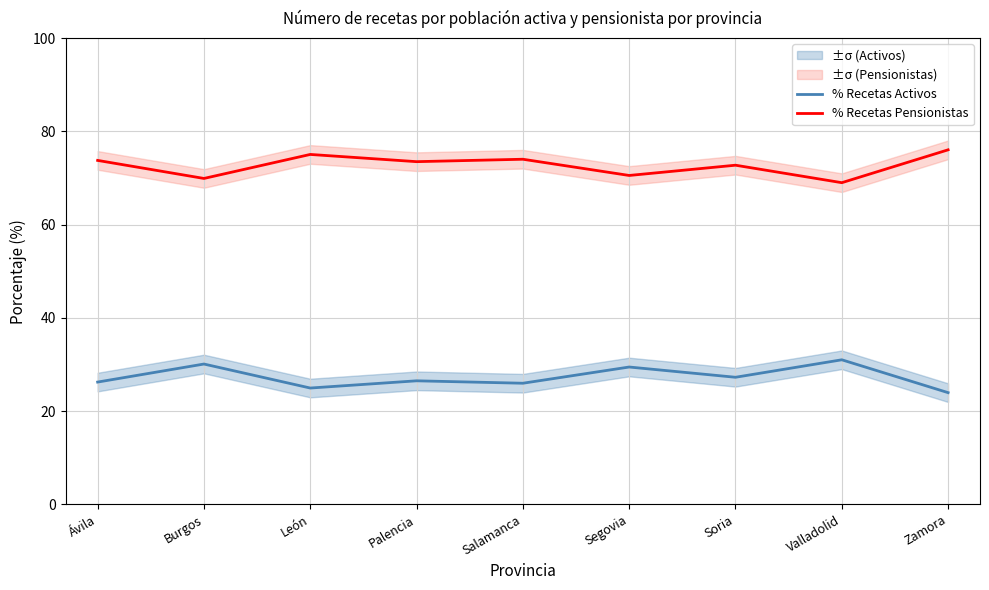

Count the number of categories in the chart.

9